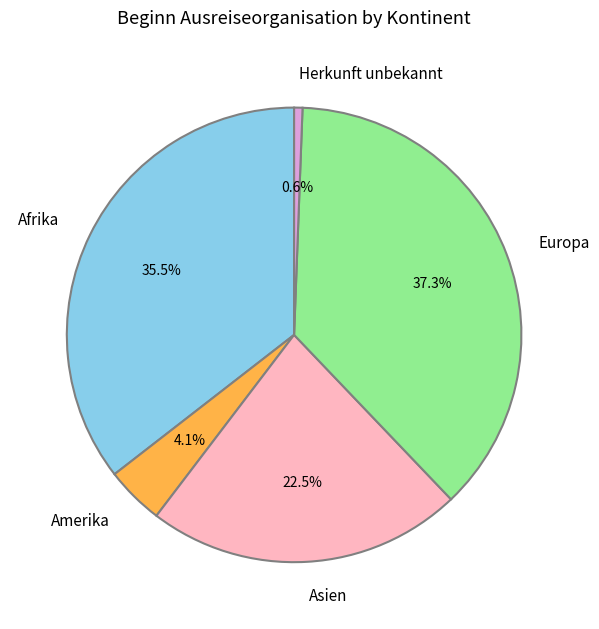

Rank the categories by value from highest to lowest.

Europa, Afrika, Asien, Amerika, Herkunft unbekannt